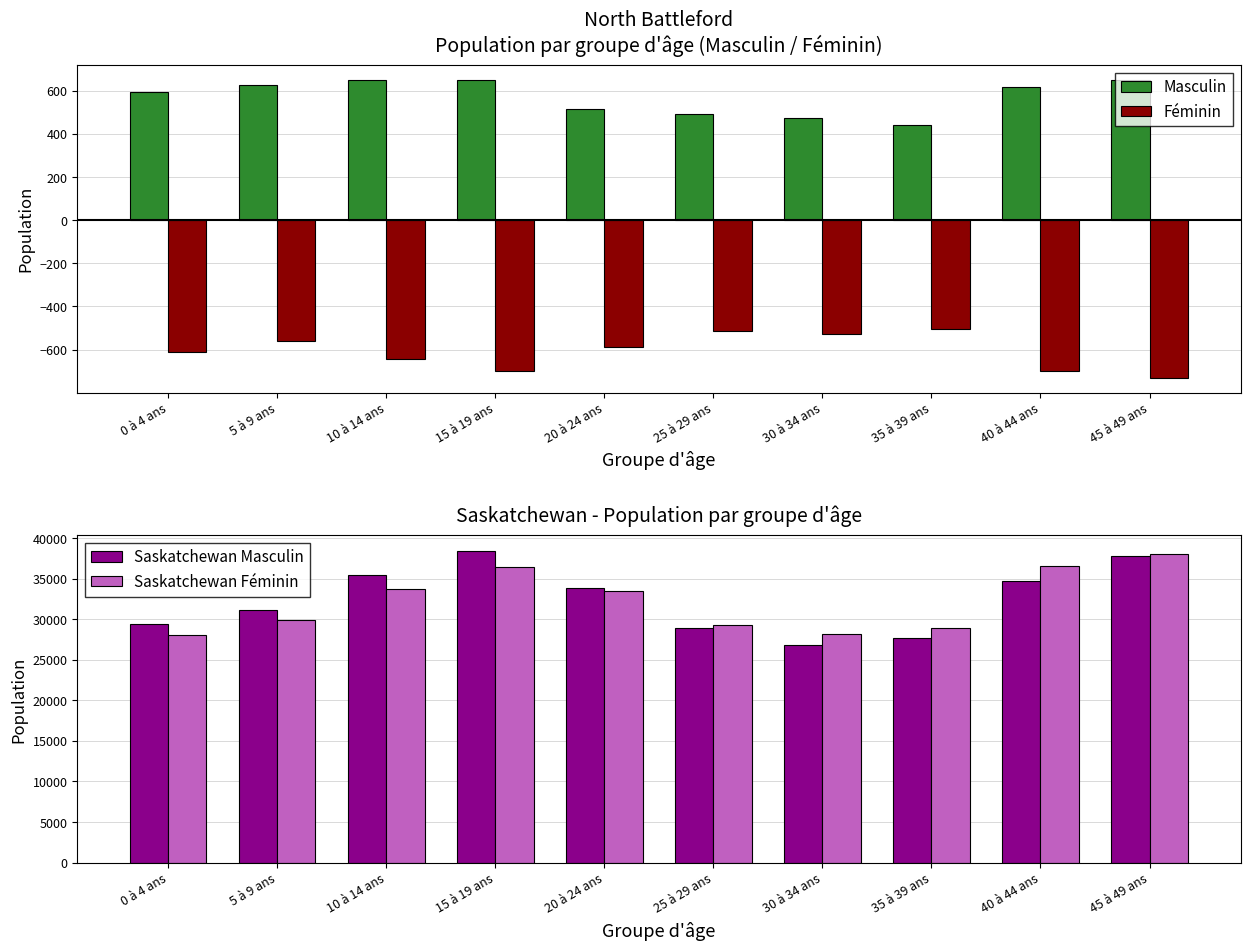

What is the lowest value of the Saskatchewan Féminin series?

28100